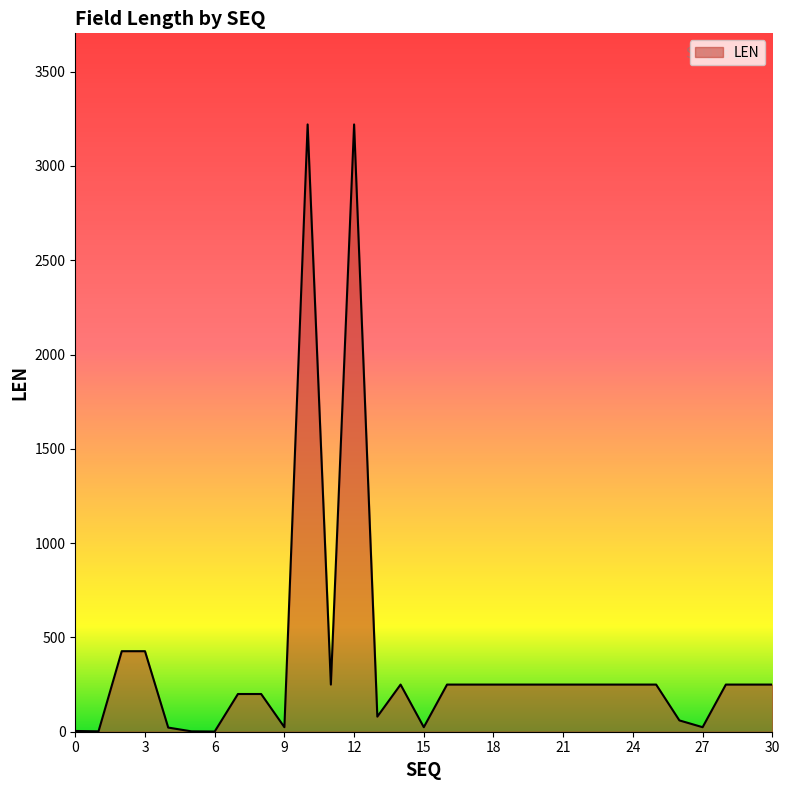

What is the greatest value displayed?

3220